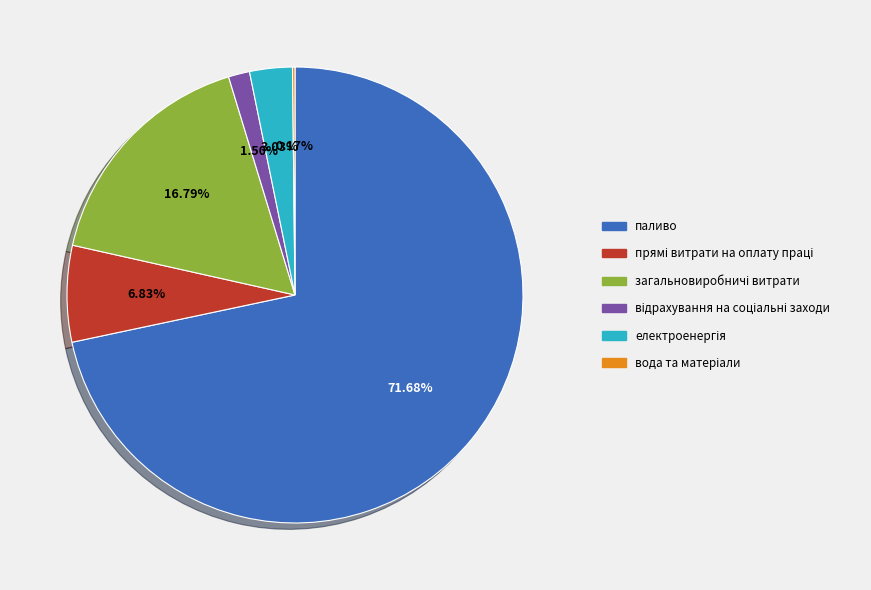

Which slice is the largest?

паливо